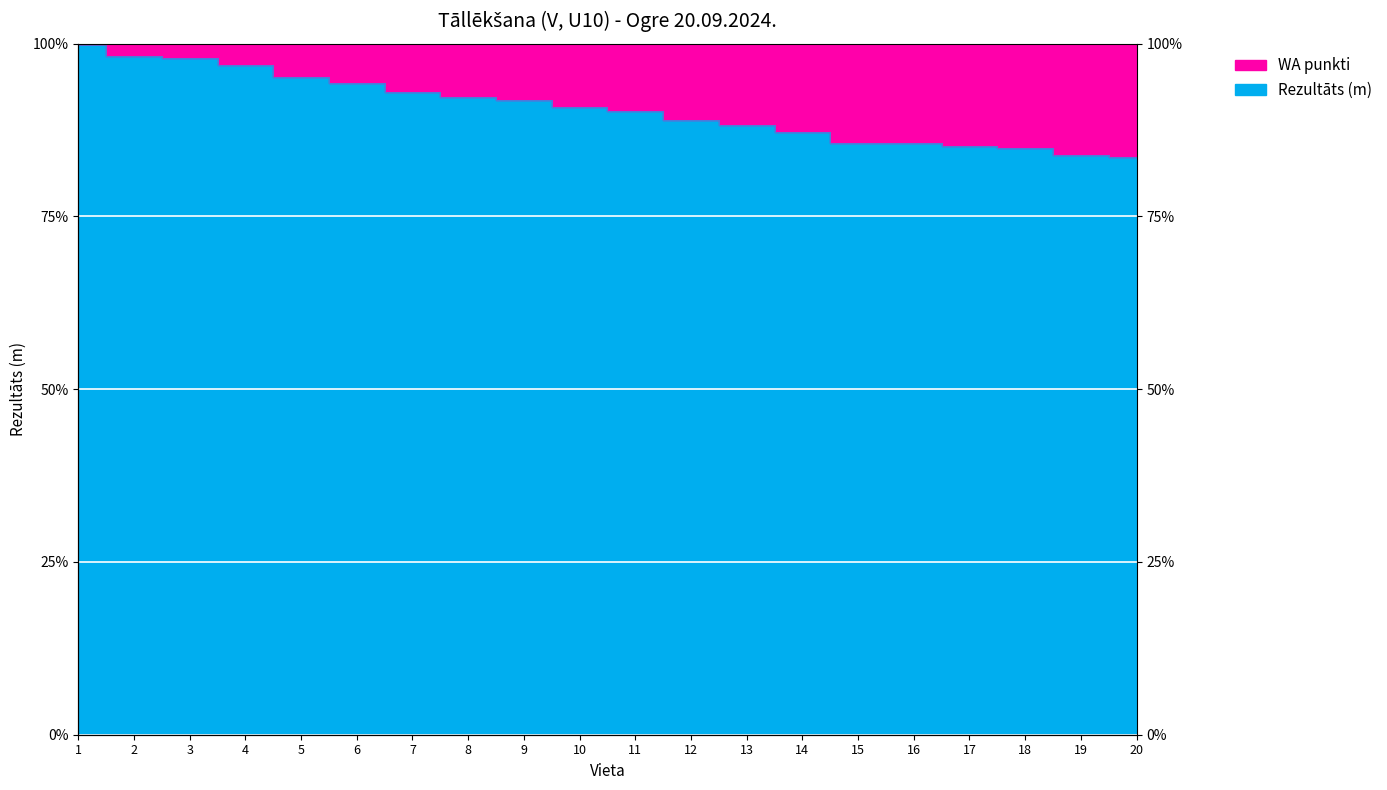

Approximately how many times larger is the value at 10 compared to 17?

1.1